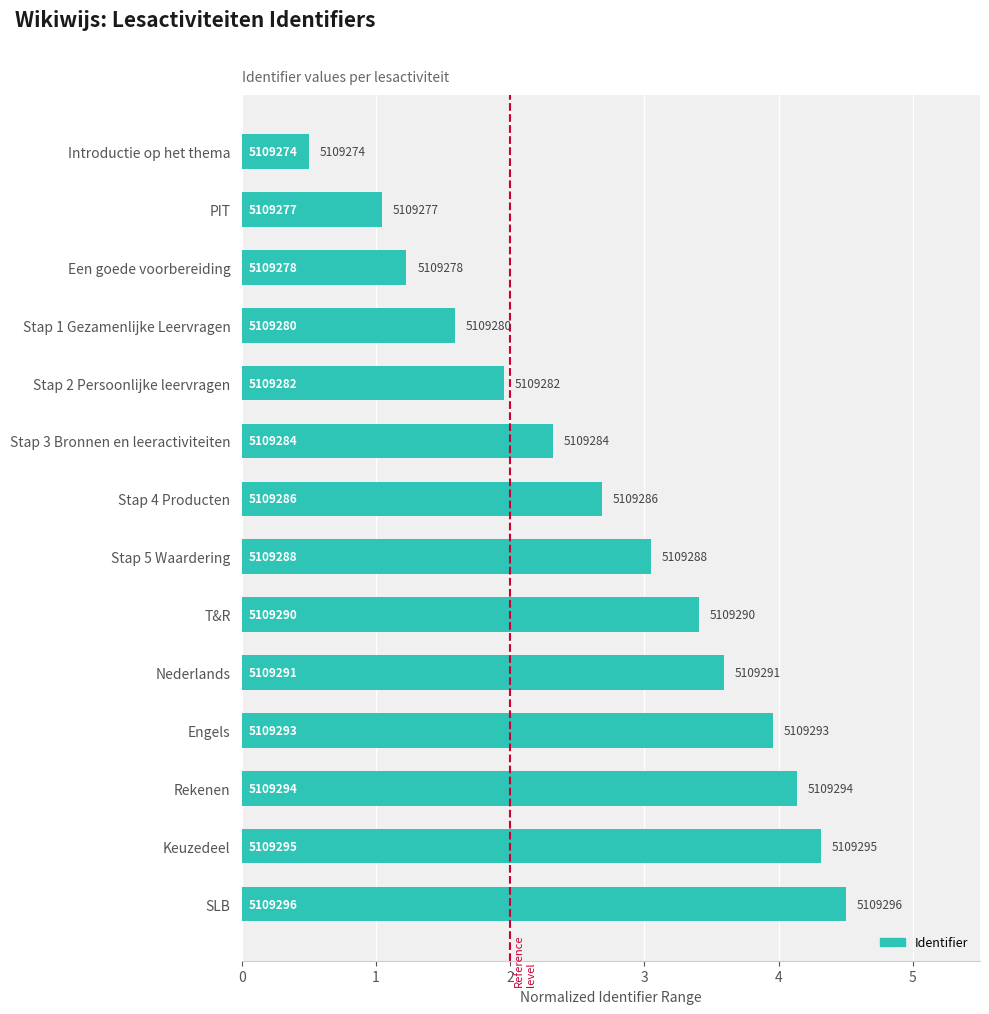

Is it true that the value at Rekenen is 6.7?

False